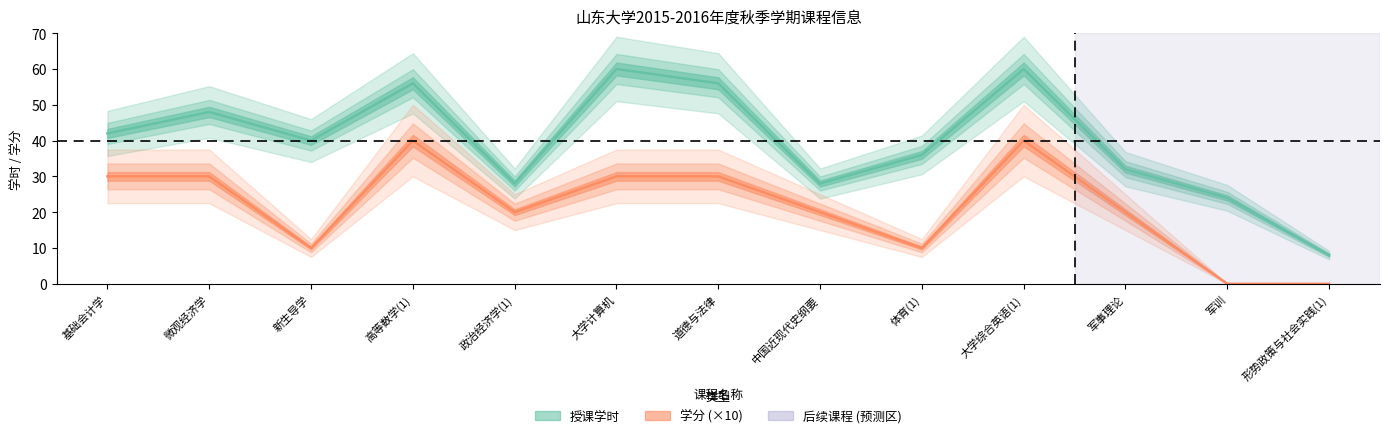

True or false: 授课学时 and 学分 (×10) cross at least once.

False